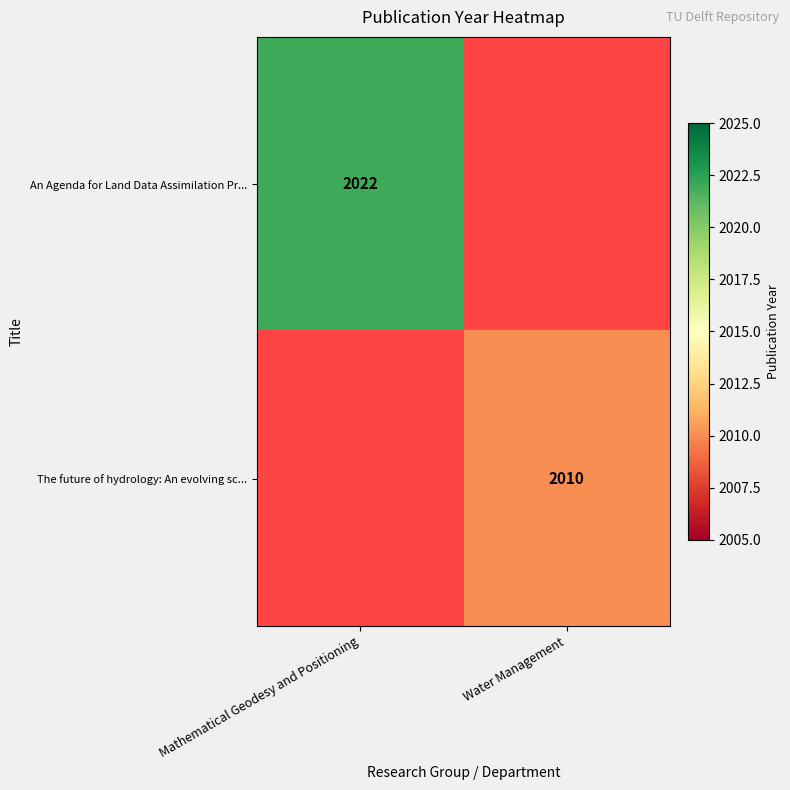

At which category does the chart reach its minimum across all series?

Water Management